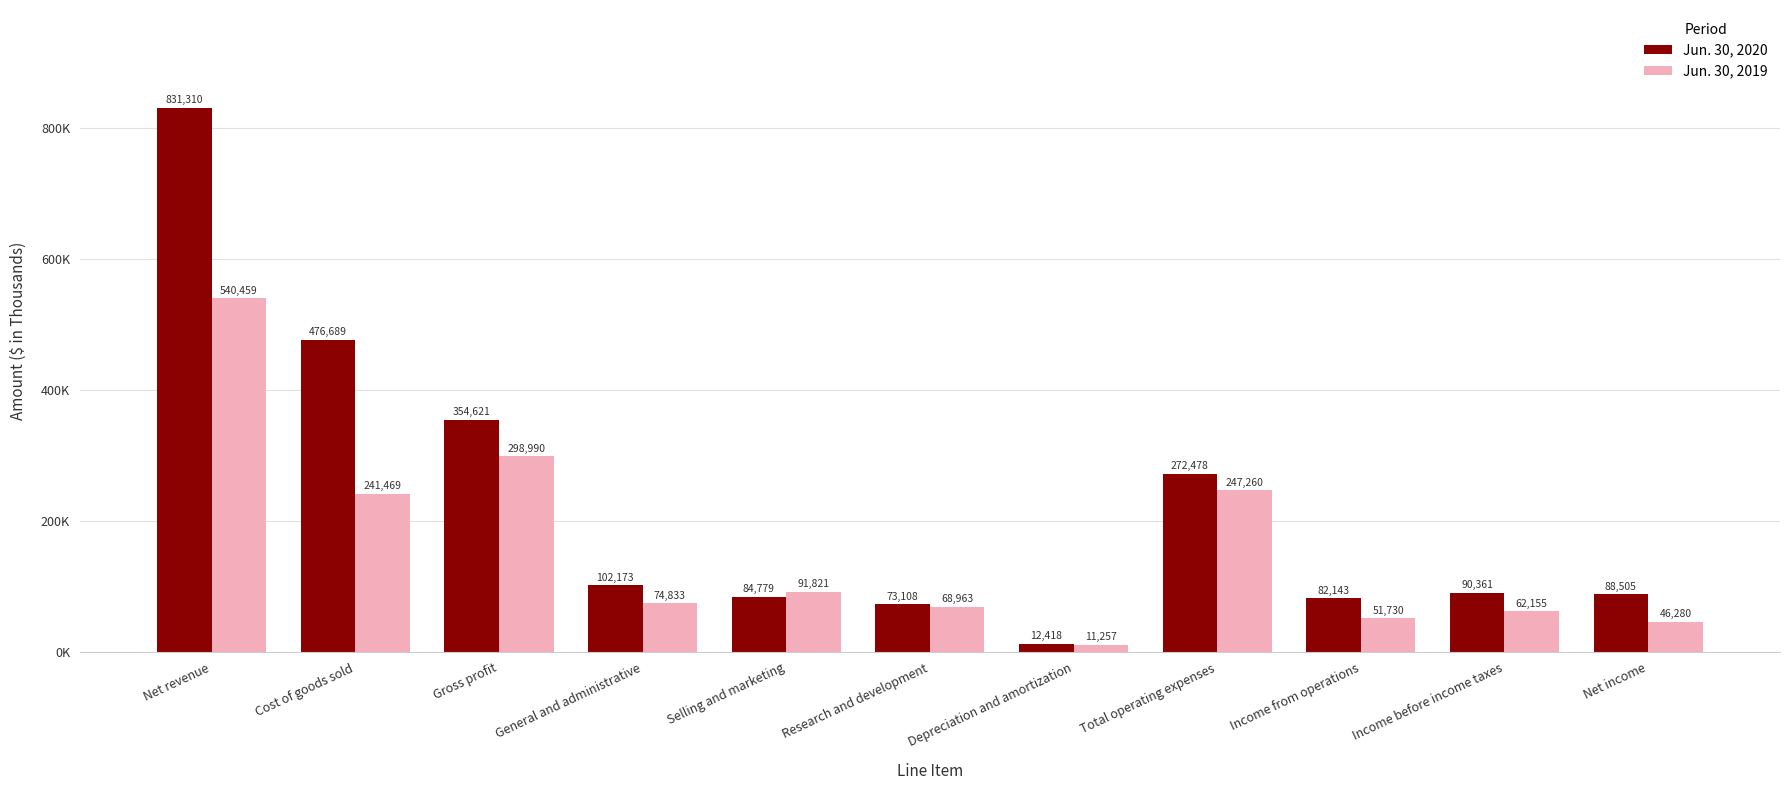

Are the bars grouped side by side (vs. stacked)?

Yes